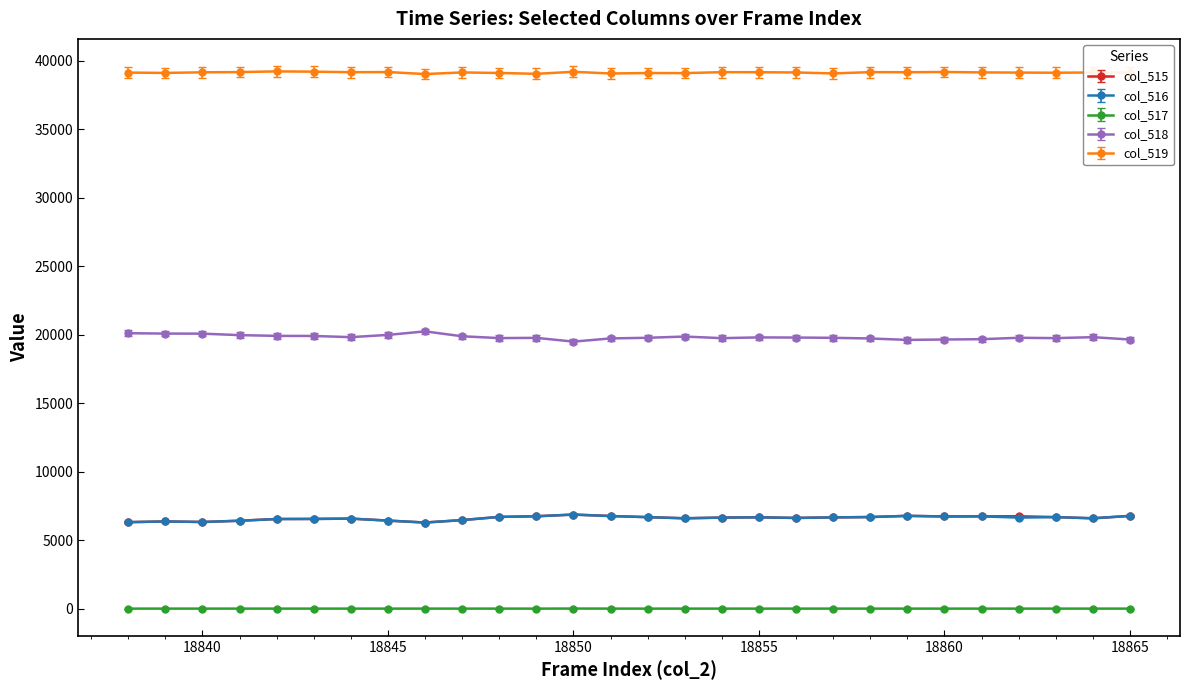

True or false: col_519 and col_518 intersect in this chart.

False